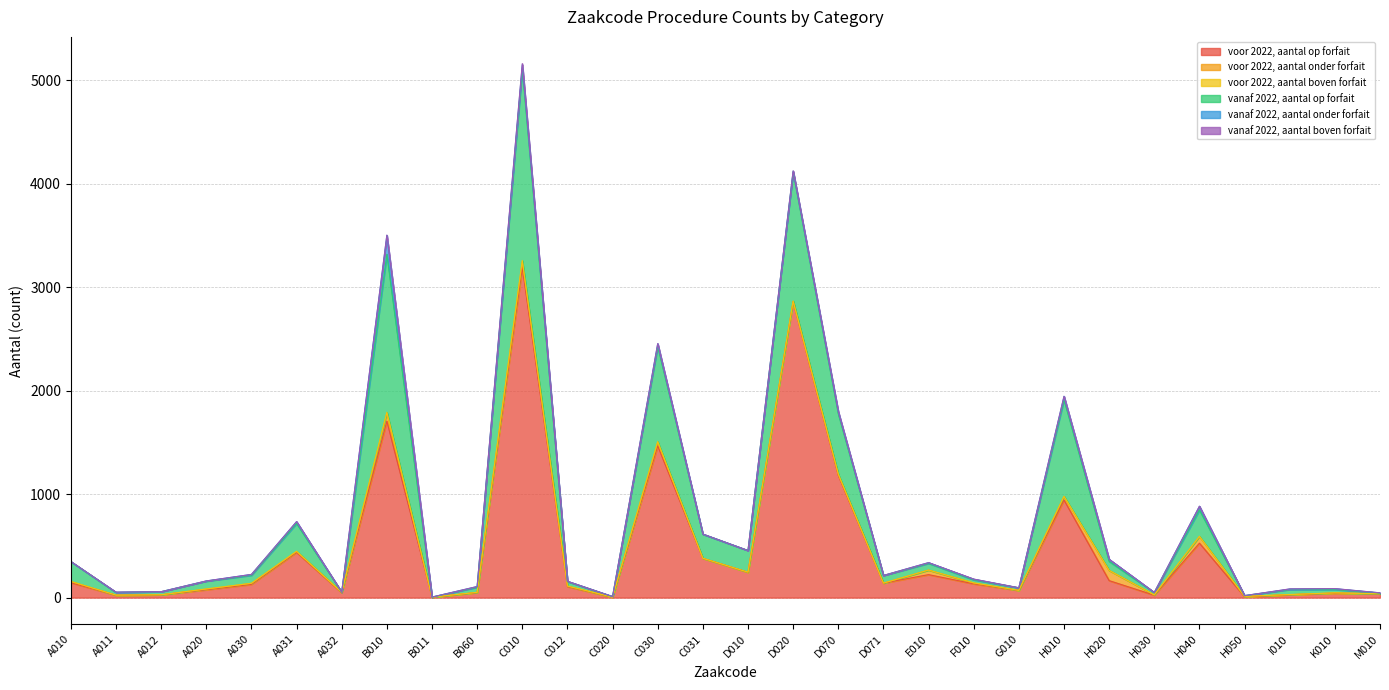

Which category has the lowest value in the voor 2022, aantal boven forfait series?

A011